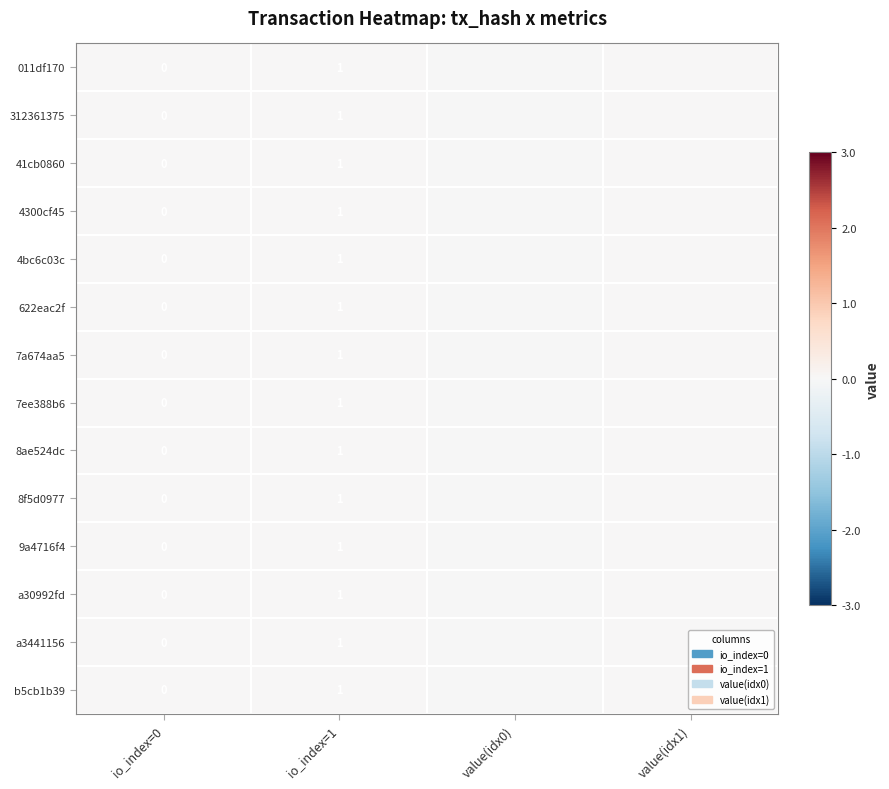

Is it true that 7a674aa5 equals 1.0 at io_index=1?

True